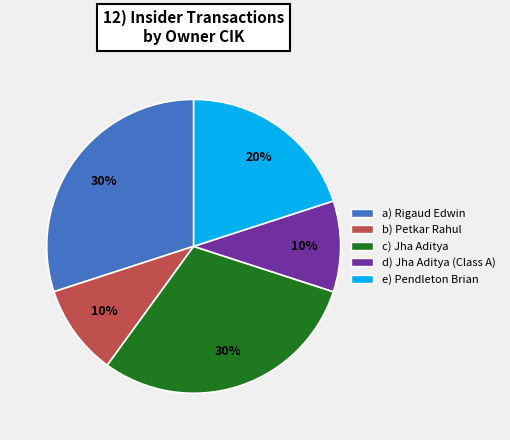

Combined, do a) Rigaud Edwin and c) Jha Aditya account for over 50%?

Yes